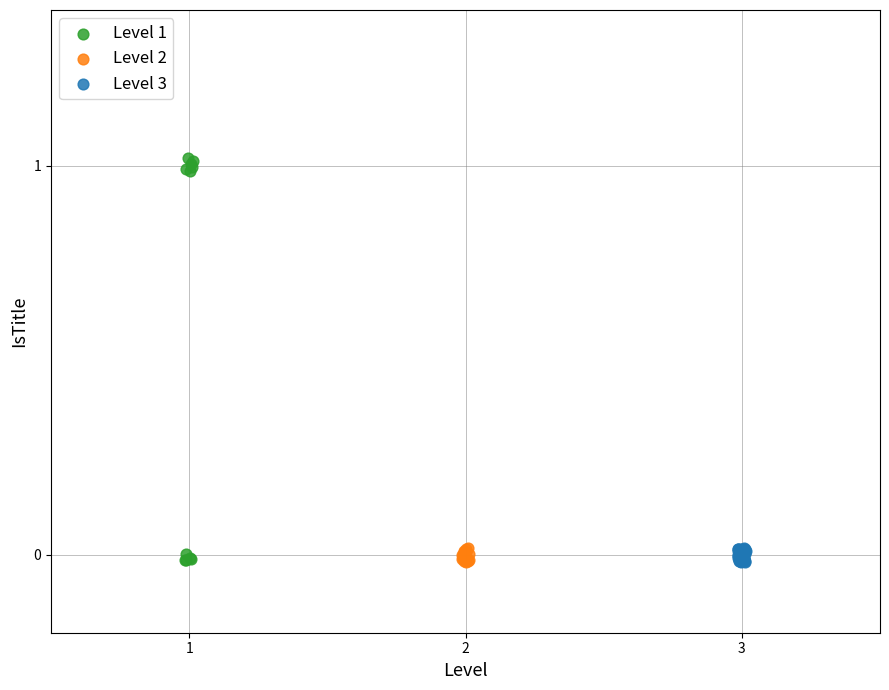

Which series reaches the maximum Y coordinate?

Level 1